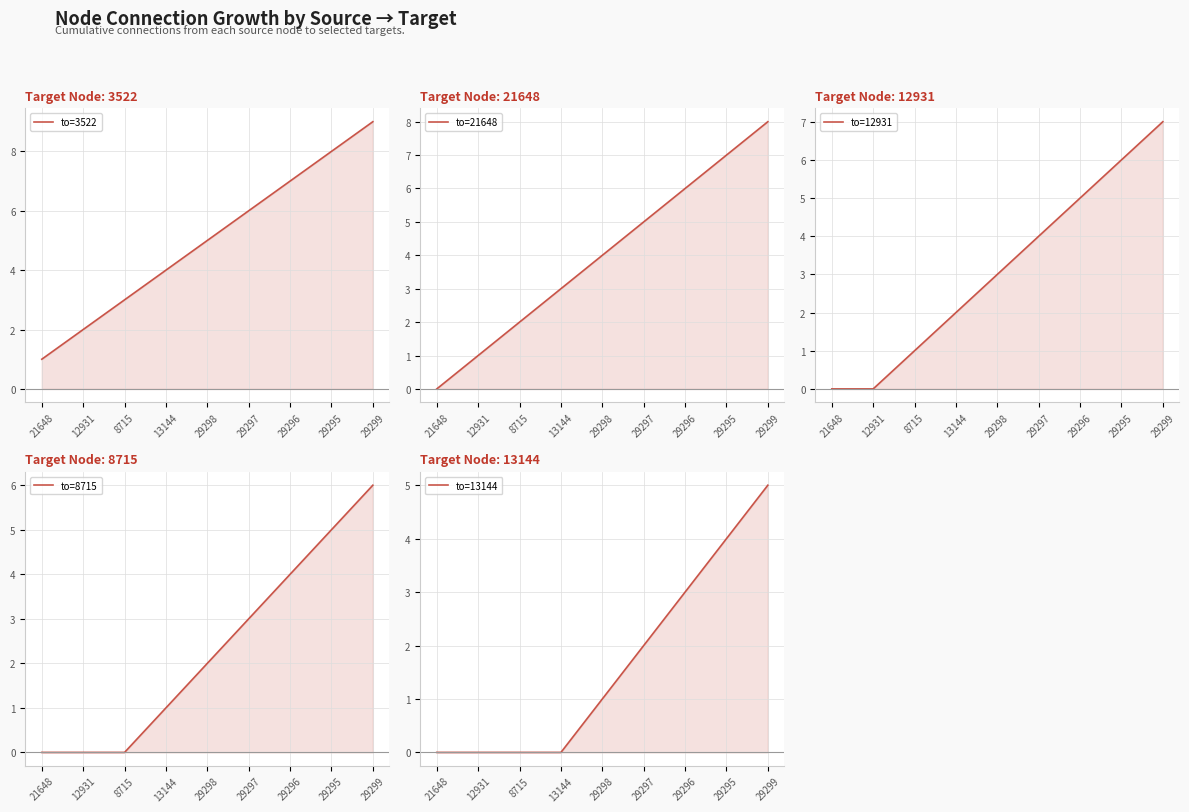

What is the sum of the to=3522 values at 29296 and 21648?

8